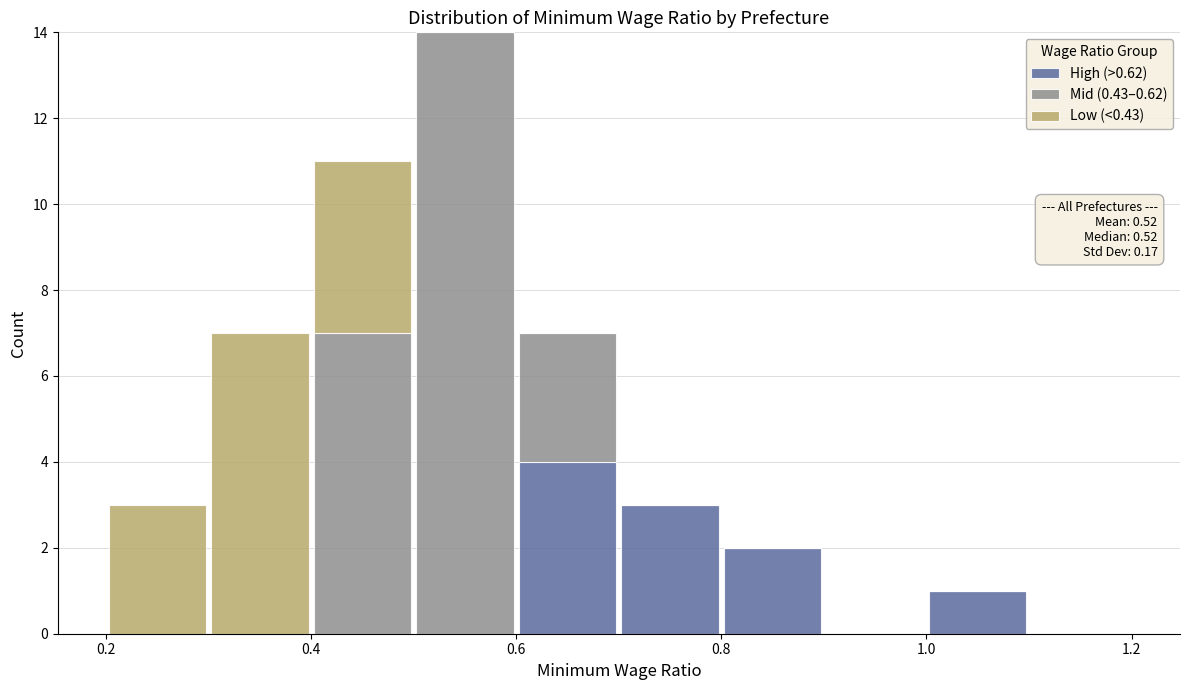

Which range on the x-axis has the tallest stacked bar (by total height)?

0.5 to 0.6